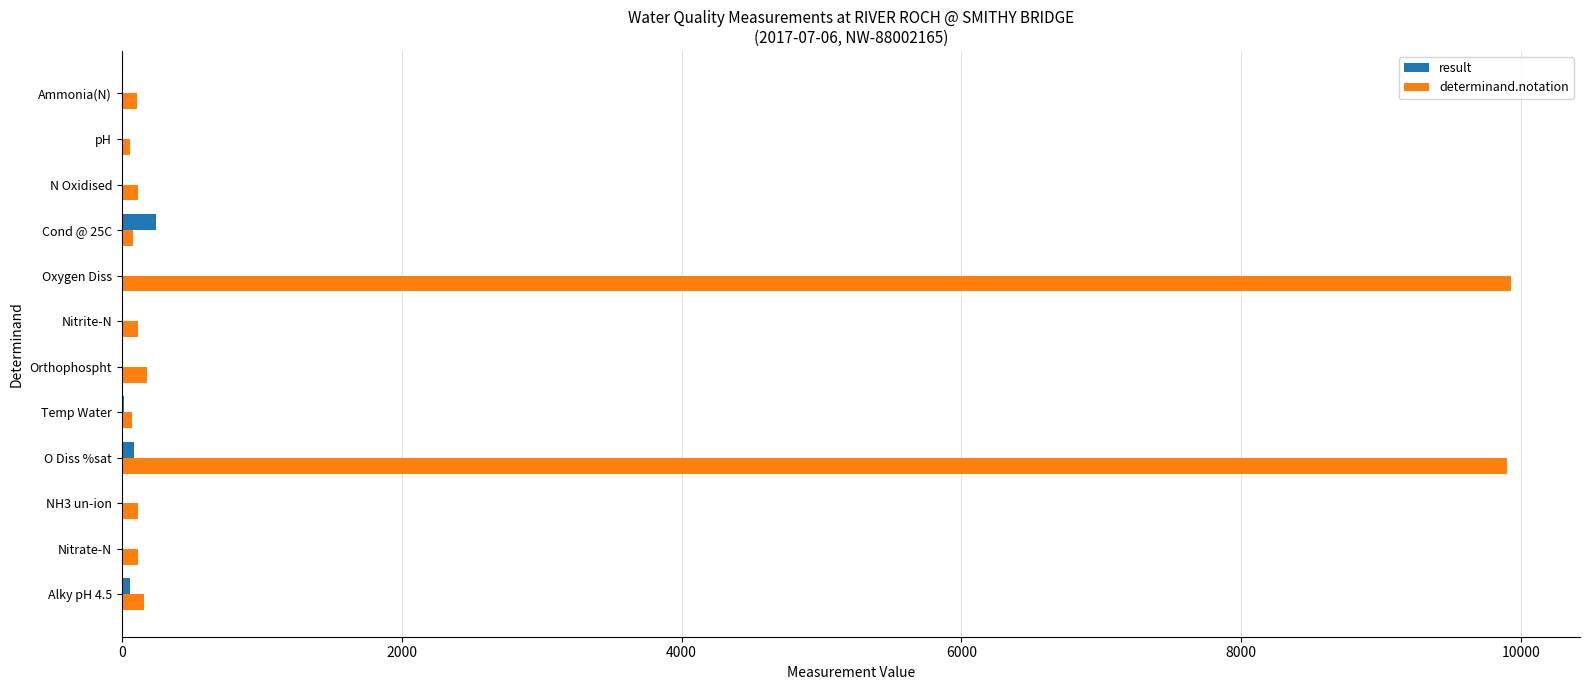

Which series has the largest total across all categories?

determinand.notation